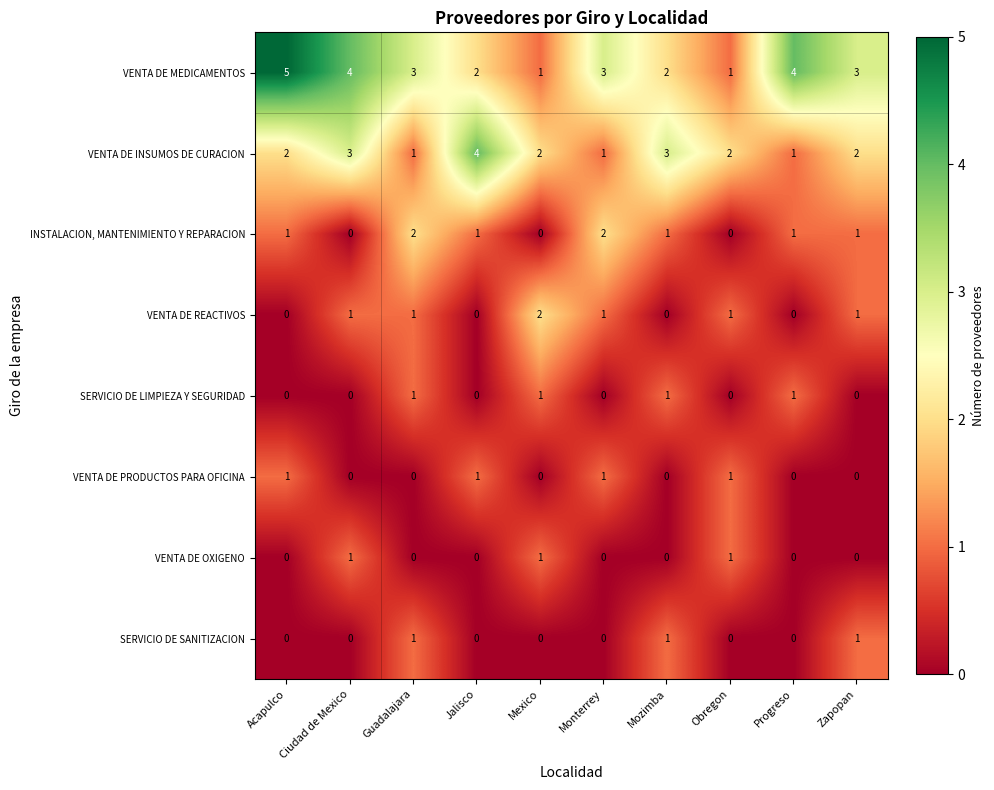

Count the number of categories in the chart.

10